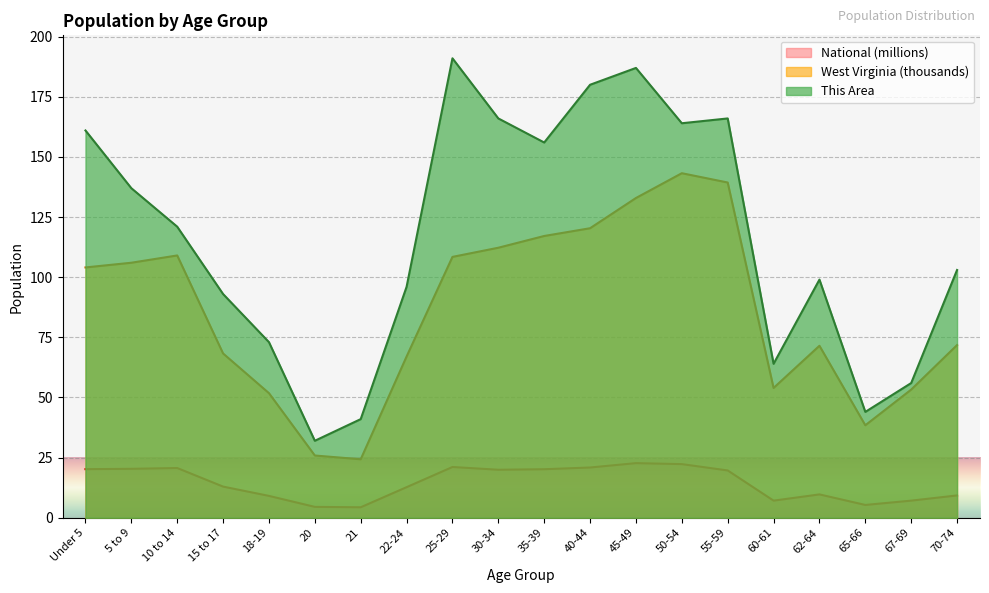

True or false: National and This Area cross at least once.

False